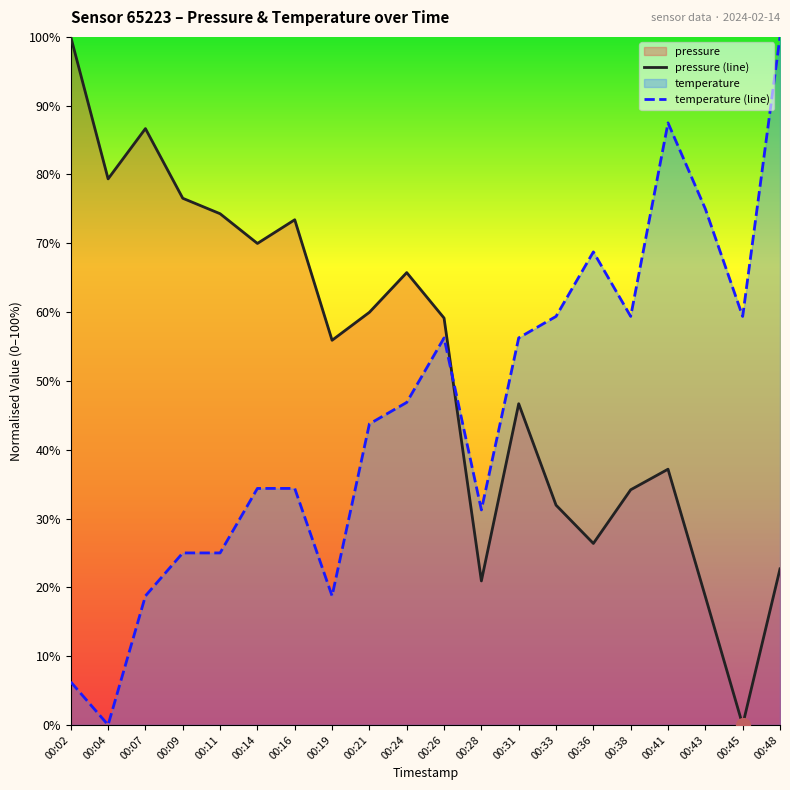

Is the value of pressure (line) at 00:45 greater than the value of temperature (line) at 00:38?

No